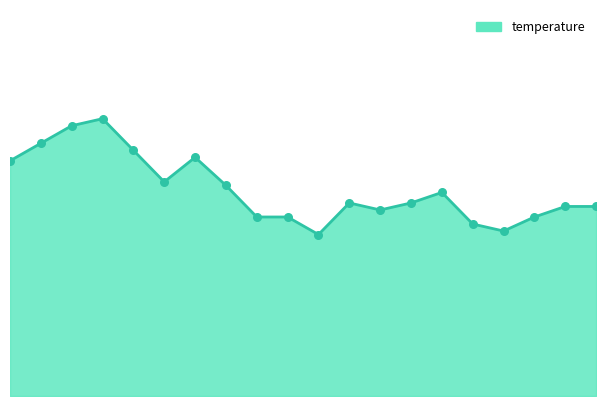

Does the chart have visible grid lines?

No